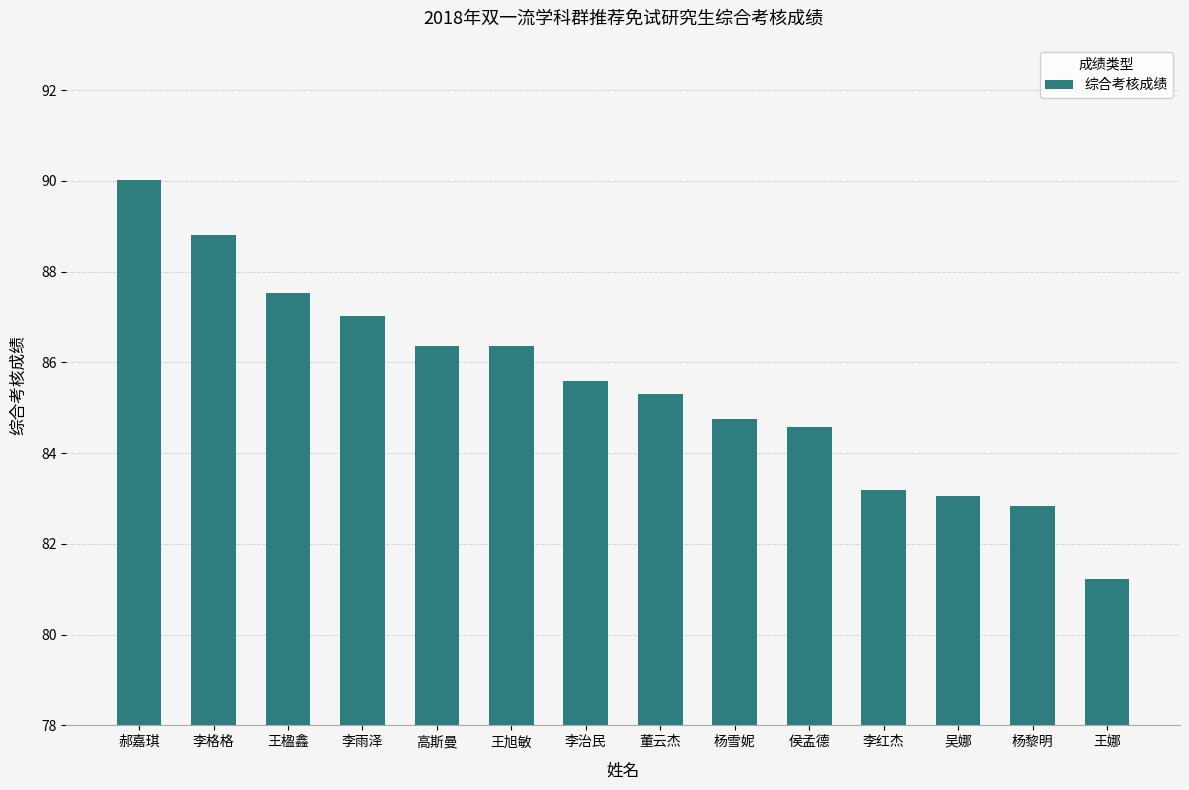

Where does the data first go above 85?

郝嘉琪